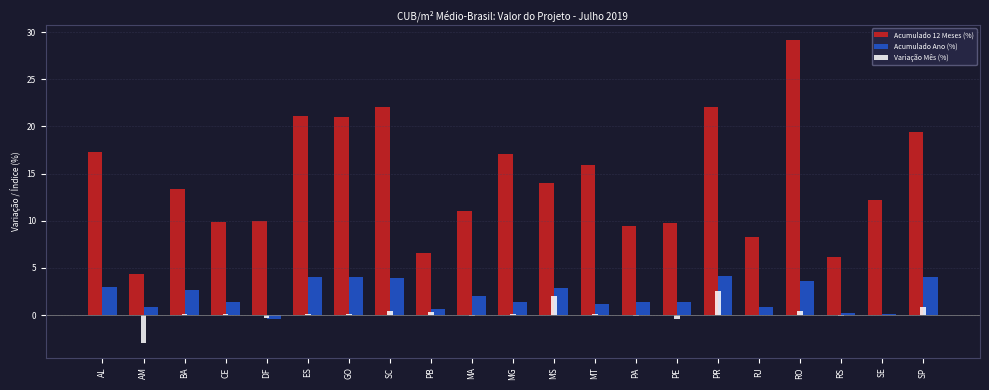

The value of Acumulado 12 Meses (%) at AL is 30.4. True or false?

False